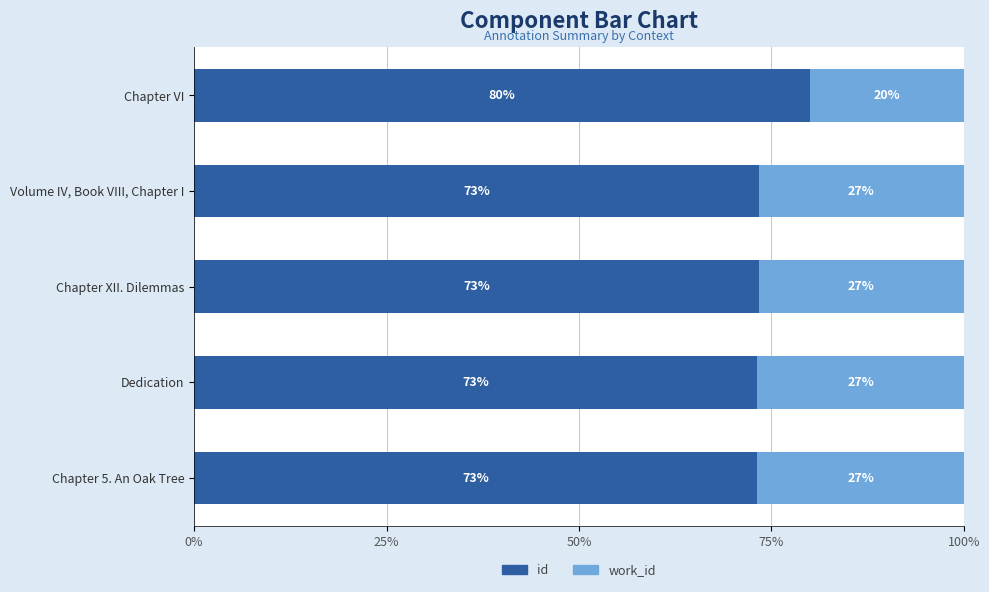

Is it true that id equals 73.2 at Chapter 5. An Oak Tree?

True